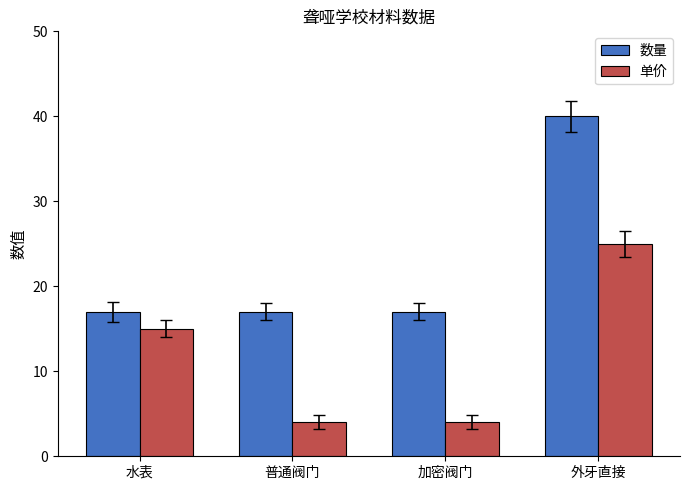

What is the label of the 1st bar from the right?

外牙直接